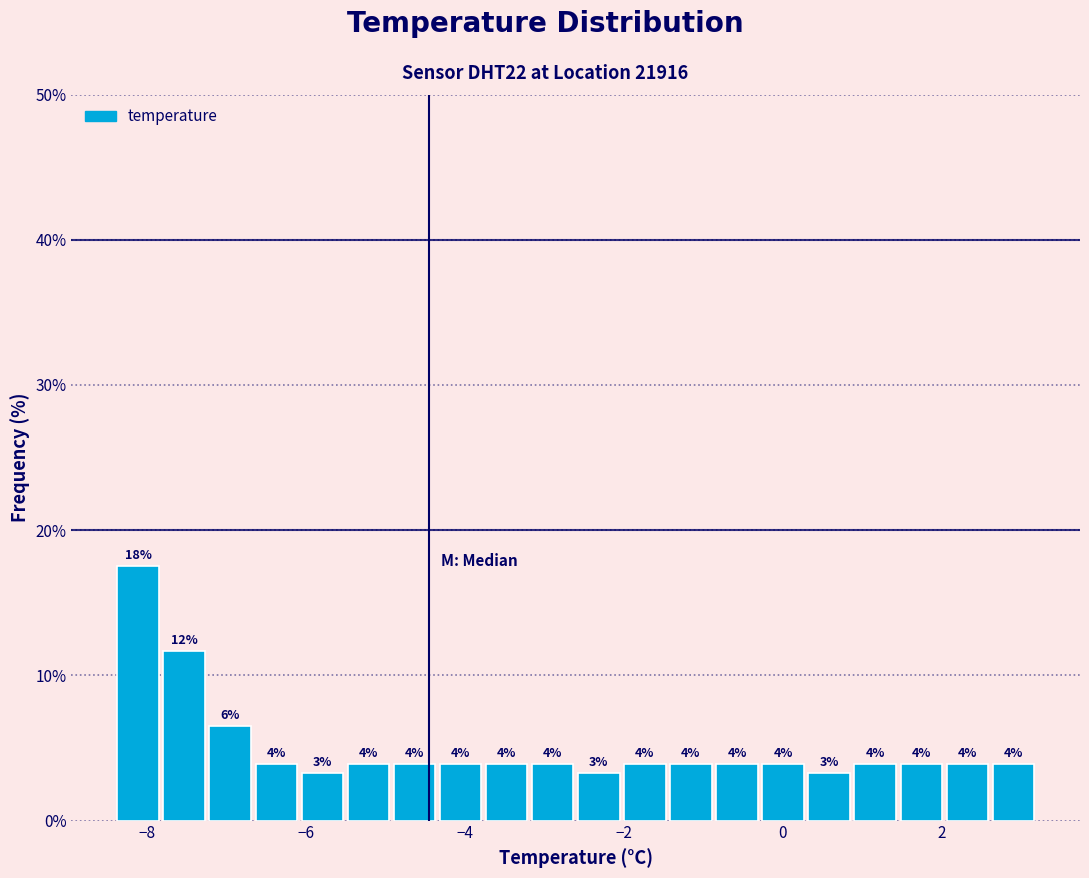

Around what value on the x-axis is the tallest bar? Give the approximate position of its centre, as read against the axis.

-8.2